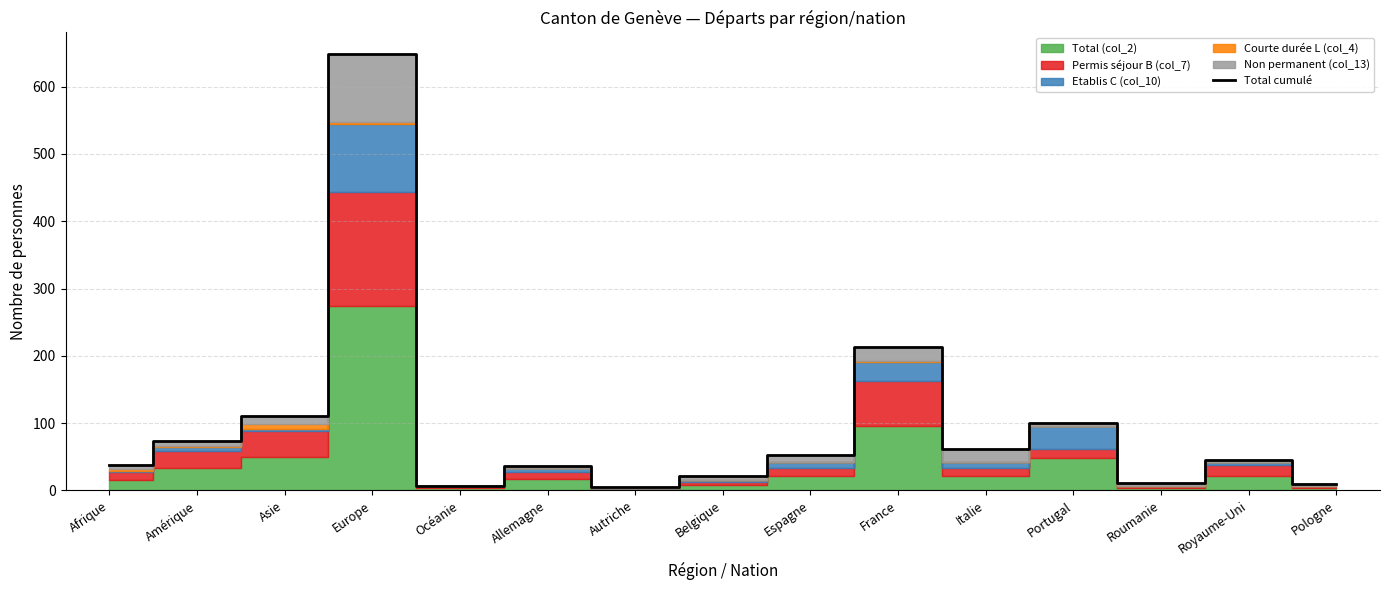

What position from the left is Allemagne?

6